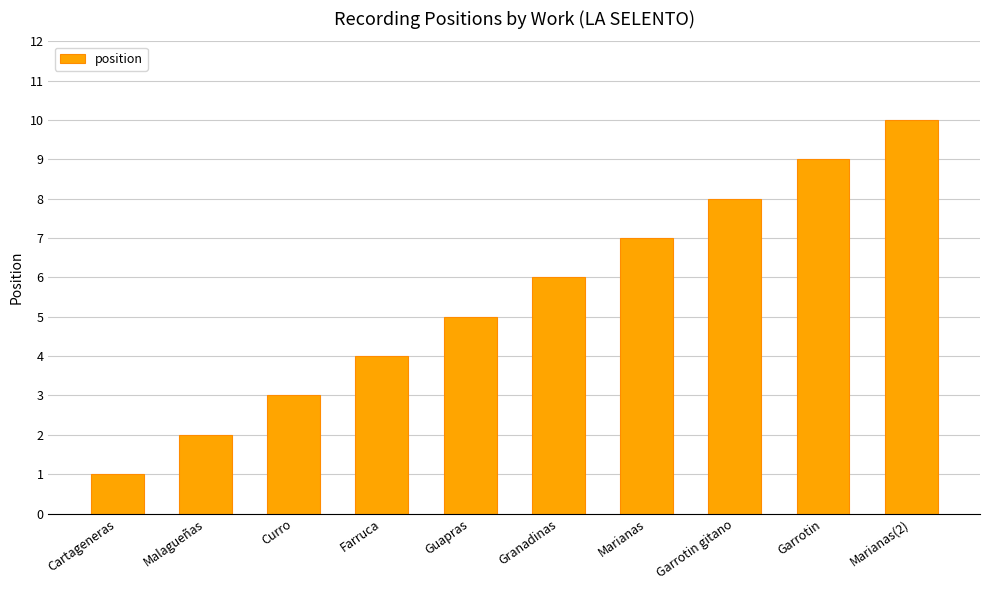

Which label corresponds to the largest value in the chart?

Marianas(2)